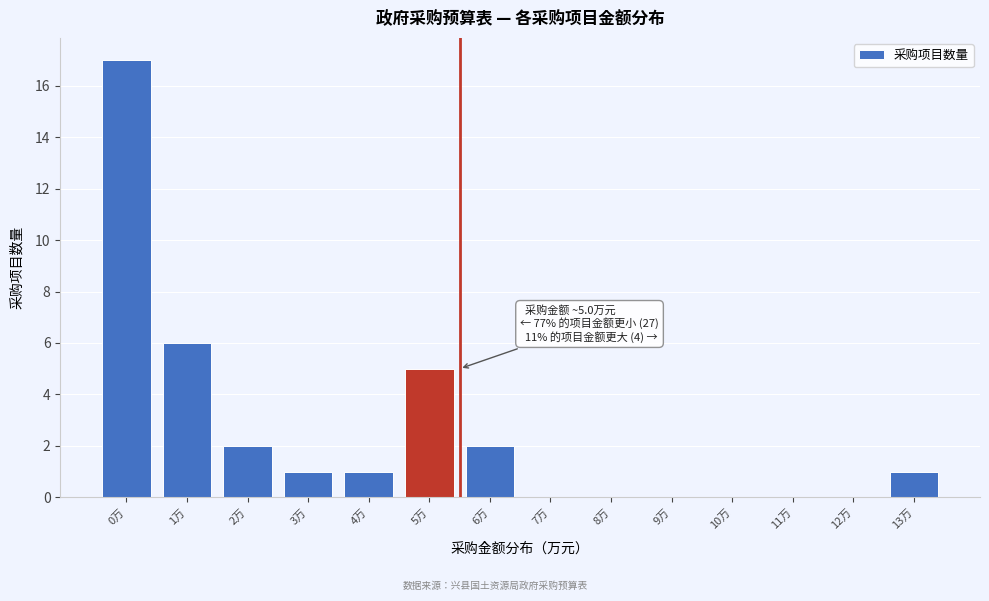

Reading left to right, transcribe all the data shown in this chart.

0万=17	1万=6	2万=2	3万=1	4万=1	5万=5	6万=2	7万=0	8万=0	9万=0	10万=0	11万=0	12万=0	13万=1